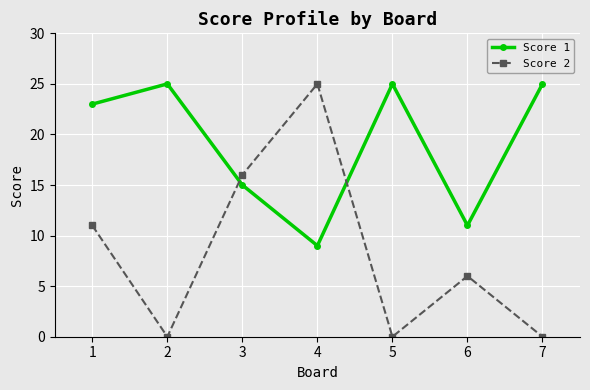

Is the value of Score 2 at 5 greater than the value of Score 1 at 3?

No